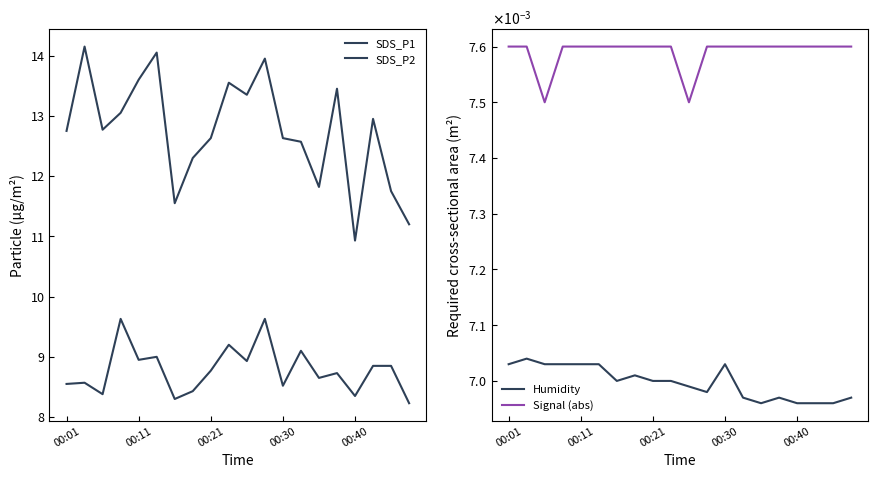

Is it true that Humidity equals 0.0 at 15?

True